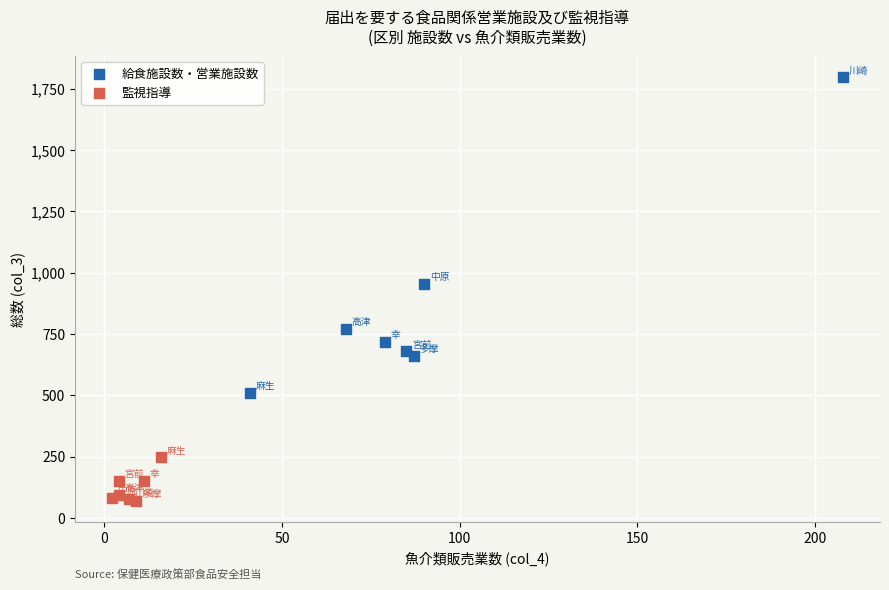

Which series reaches the minimum Y coordinate?

監視指導